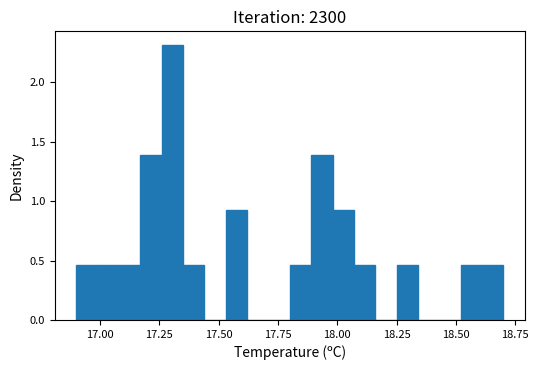

Around what value on the x-axis is the tallest bar? Give the approximate position of its centre, as read against the axis.

17.30